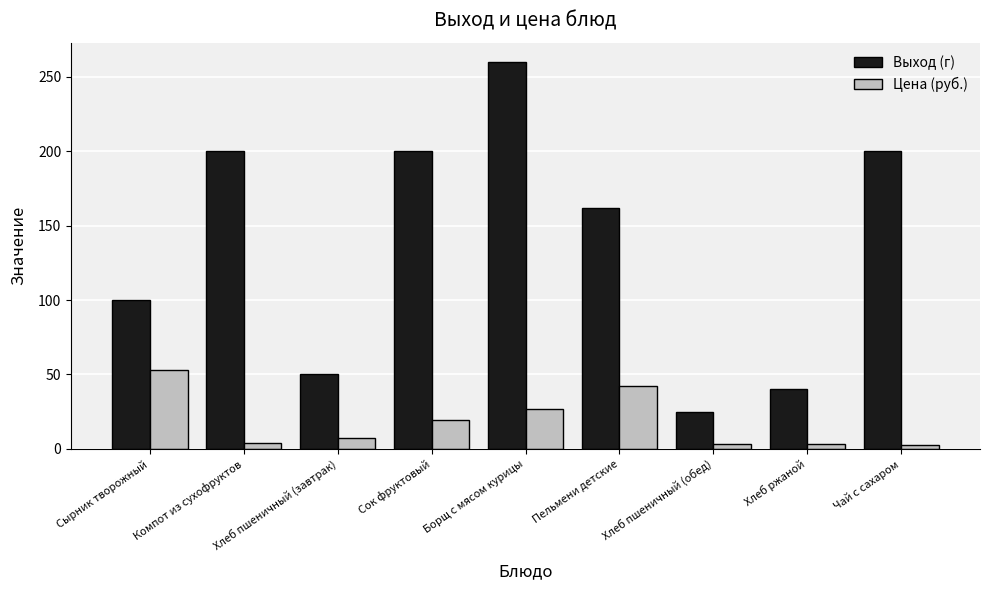

Which category has the highest value in the Выход (г) series?

Борщ с мясом курицы